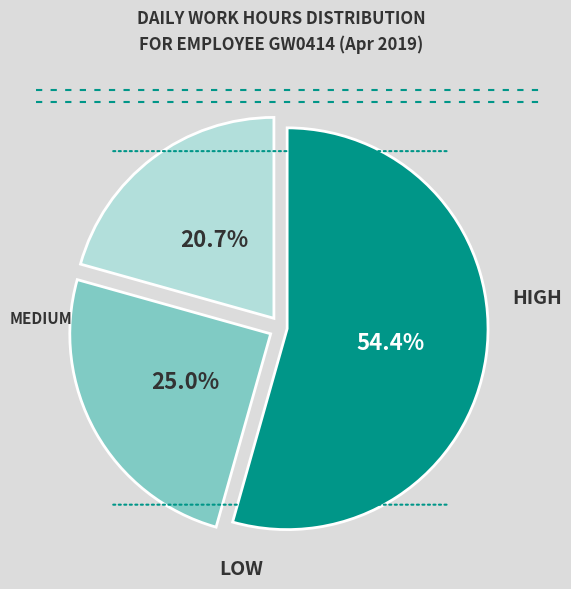

Is there a majority slice in this chart?

Yes